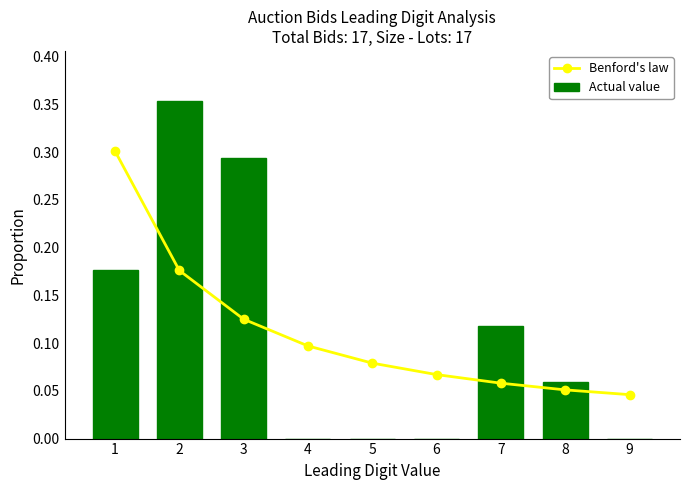

What is the sum of the Benford's law values at 9 and 2?

0.2